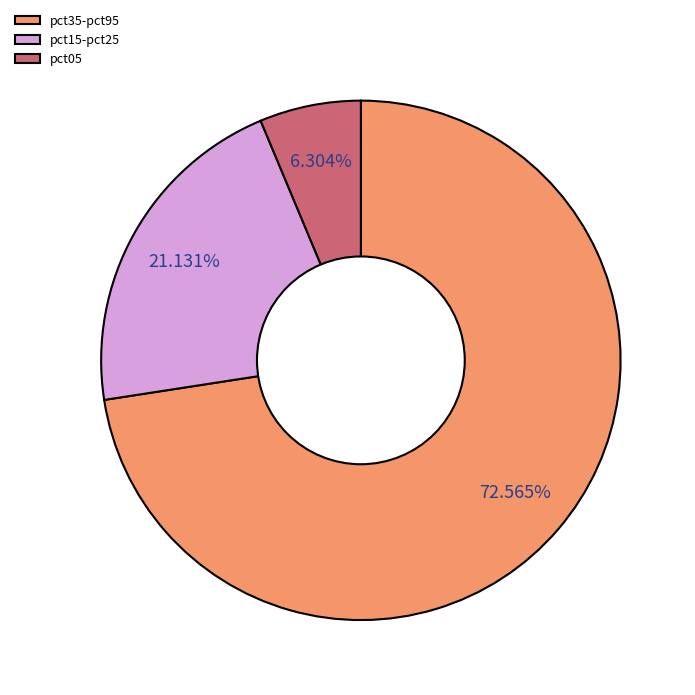

How many slices are in this pie chart?

3